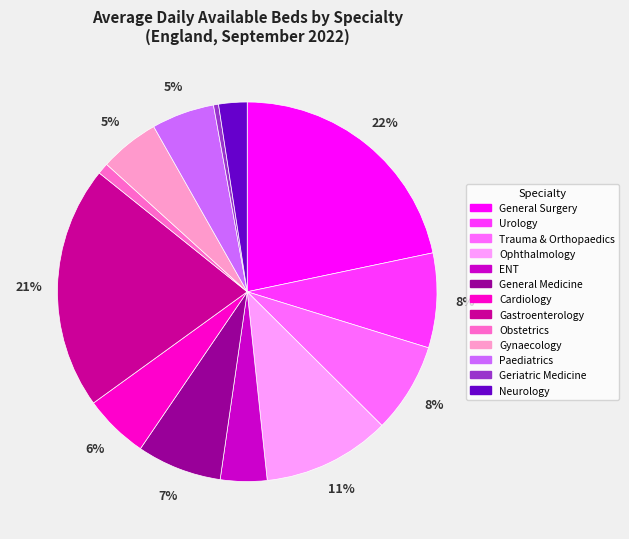

Between Ophthalmology and Urology, which is larger?

Ophthalmology